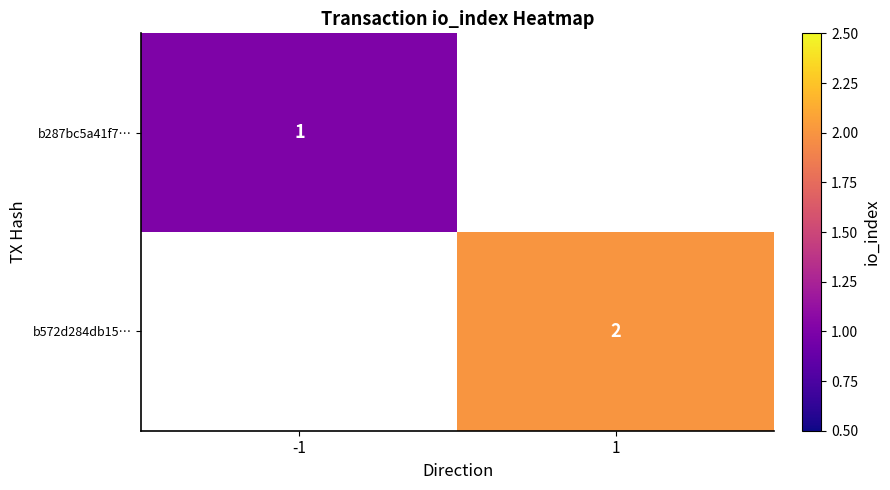

List the series in order of their overall mean, lowest first.

b287bc5a41f7…, b572d284db15…